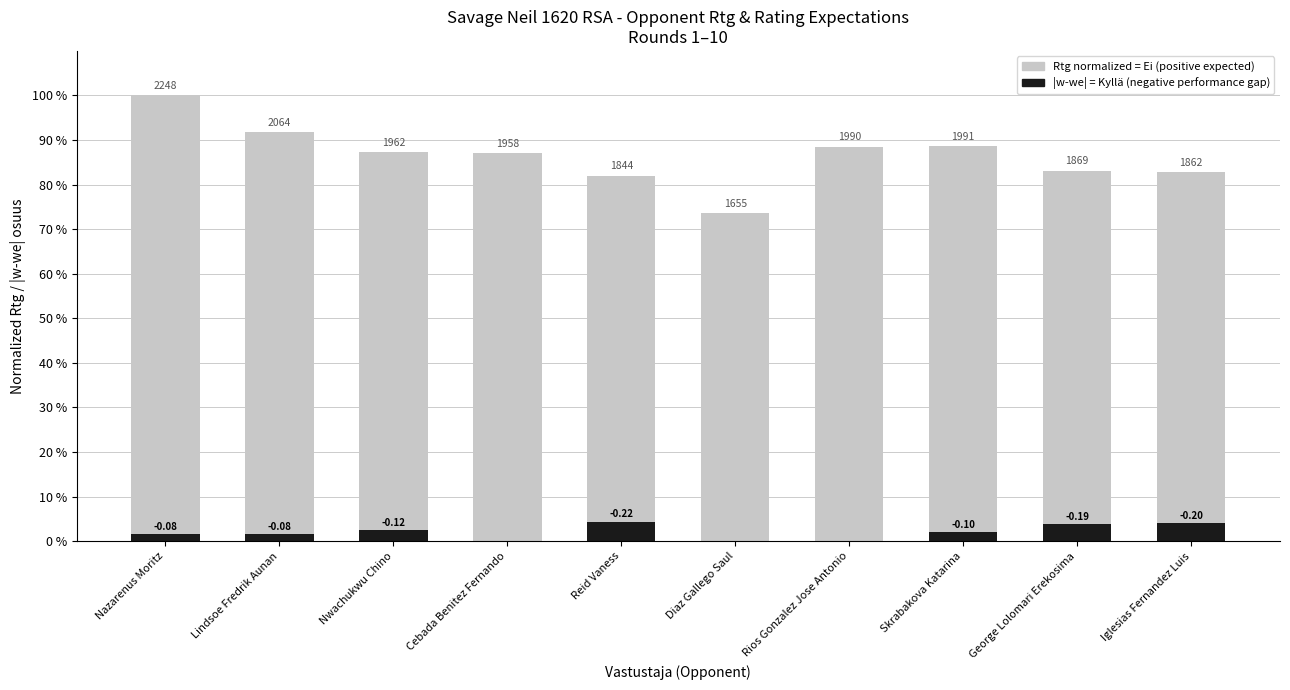

Is the value of Opponent Rating (normalized %) at George Lolomari Erekosima greater than the value of |w-we| when negative at Nwachukwu Chino?

Yes